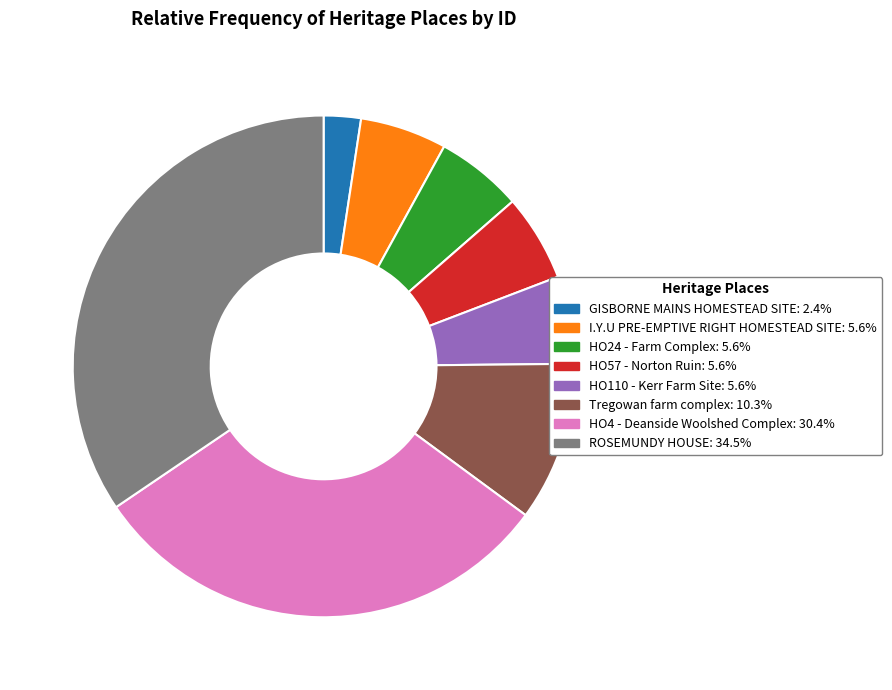

Does any single category account for the majority?

No